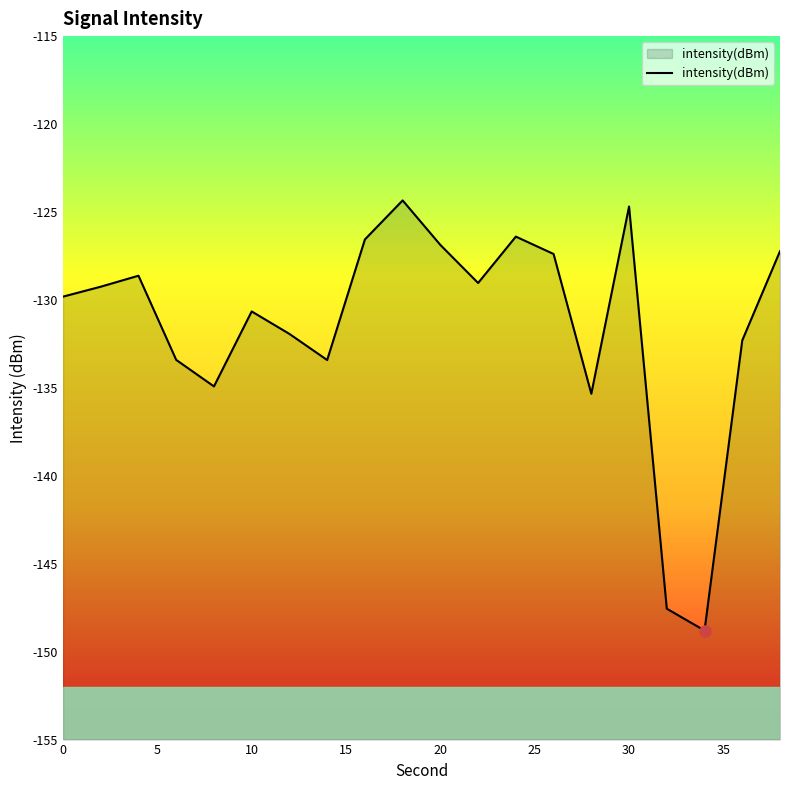

How many points are lower than both their immediate neighbors (excluding endpoints)?

5